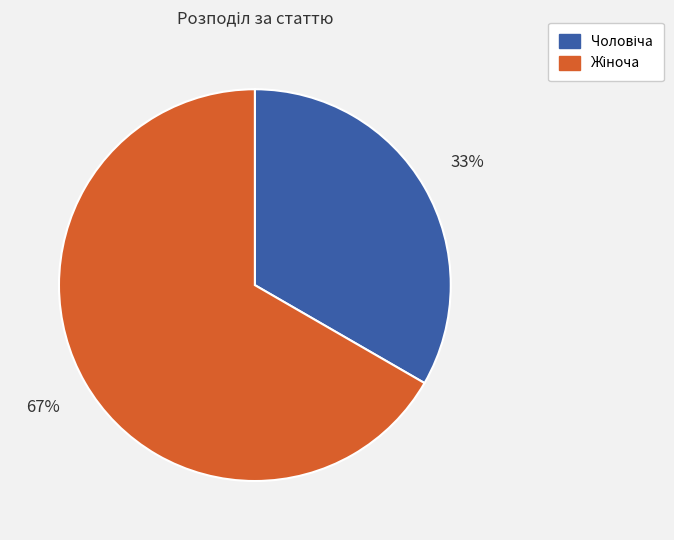

How many segments does this pie chart have?

2